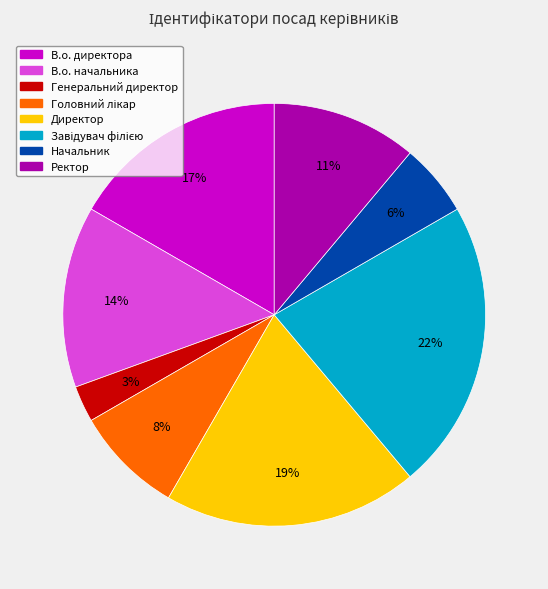

Approximately how many times larger is the value at Начальник compared to Ректор?

0.5